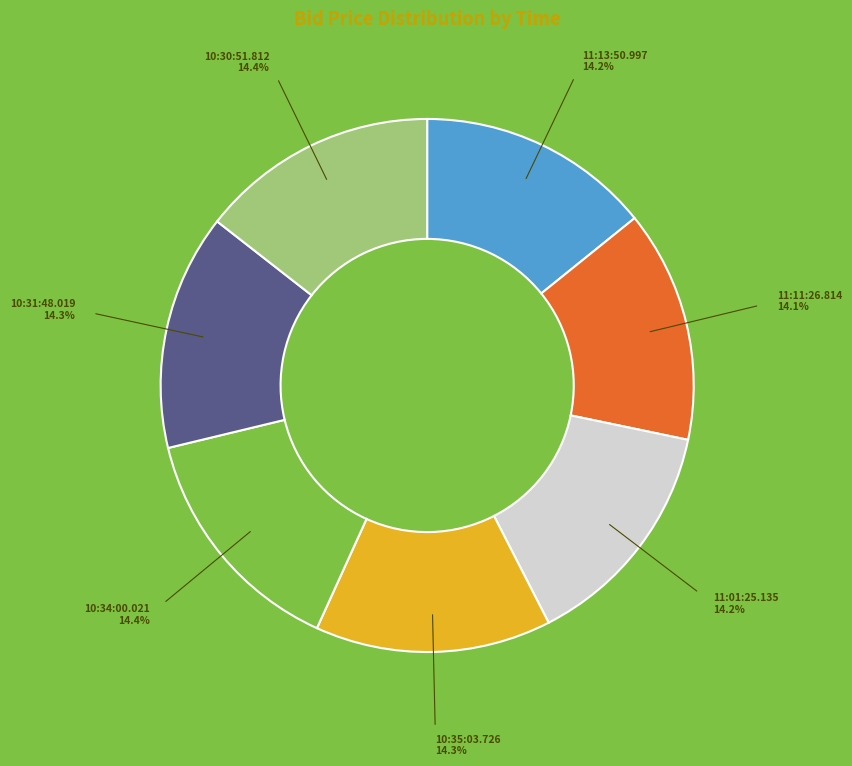

Count the number of slices in the pie.

7